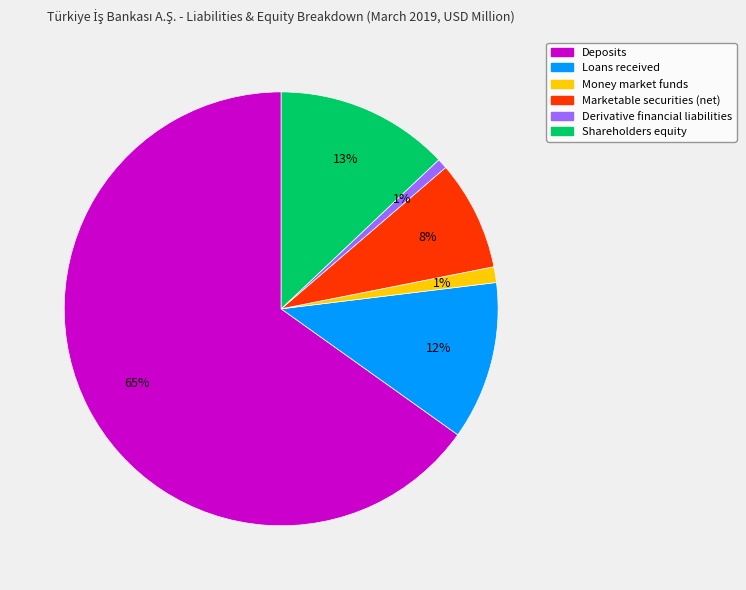

Which has a higher value, Deposits or Shareholders equity?

Deposits